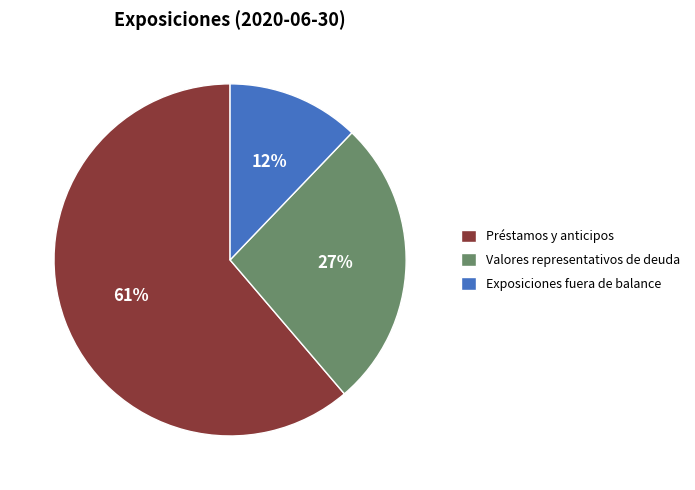

How many segments does this pie chart have?

3